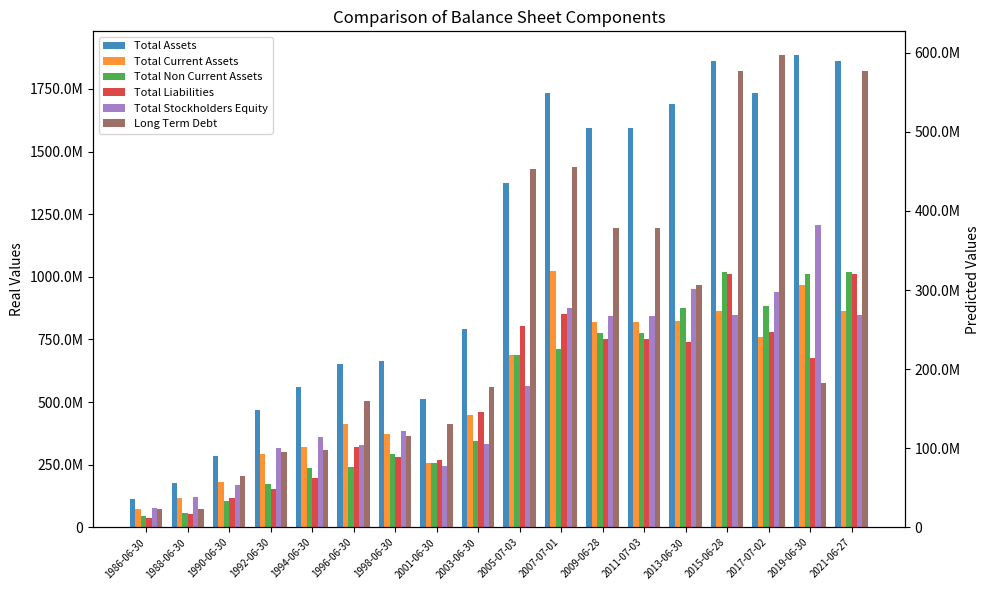

What is the average value of the Total Current Assets series?

561305111